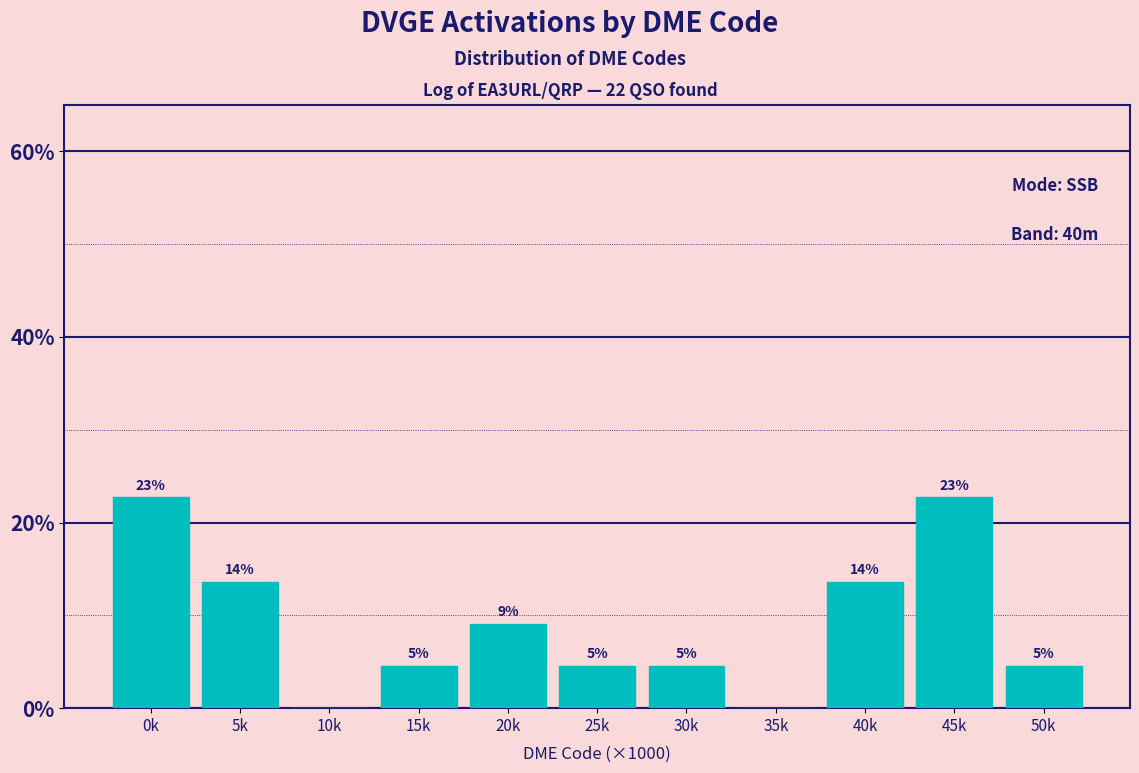

Are the bars horizontal?

No